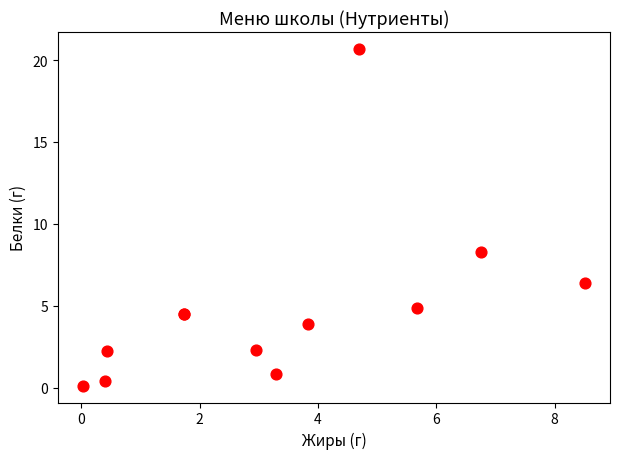

What Y value in the scatter plot is closest to 10?

8.3